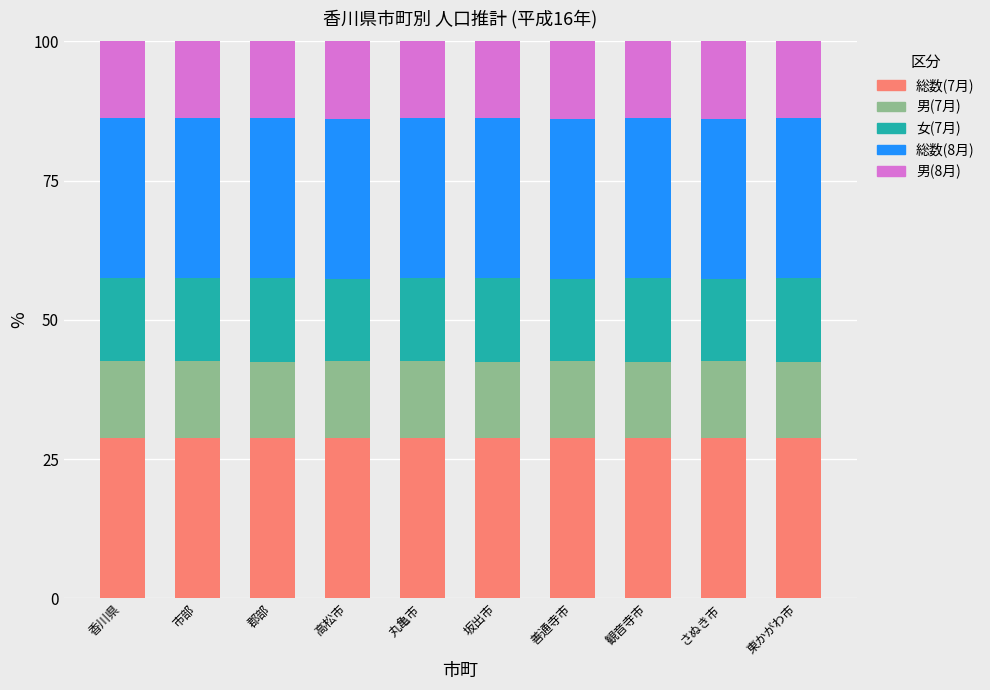

What is the highest value of the 総数(7月) series?

28.8